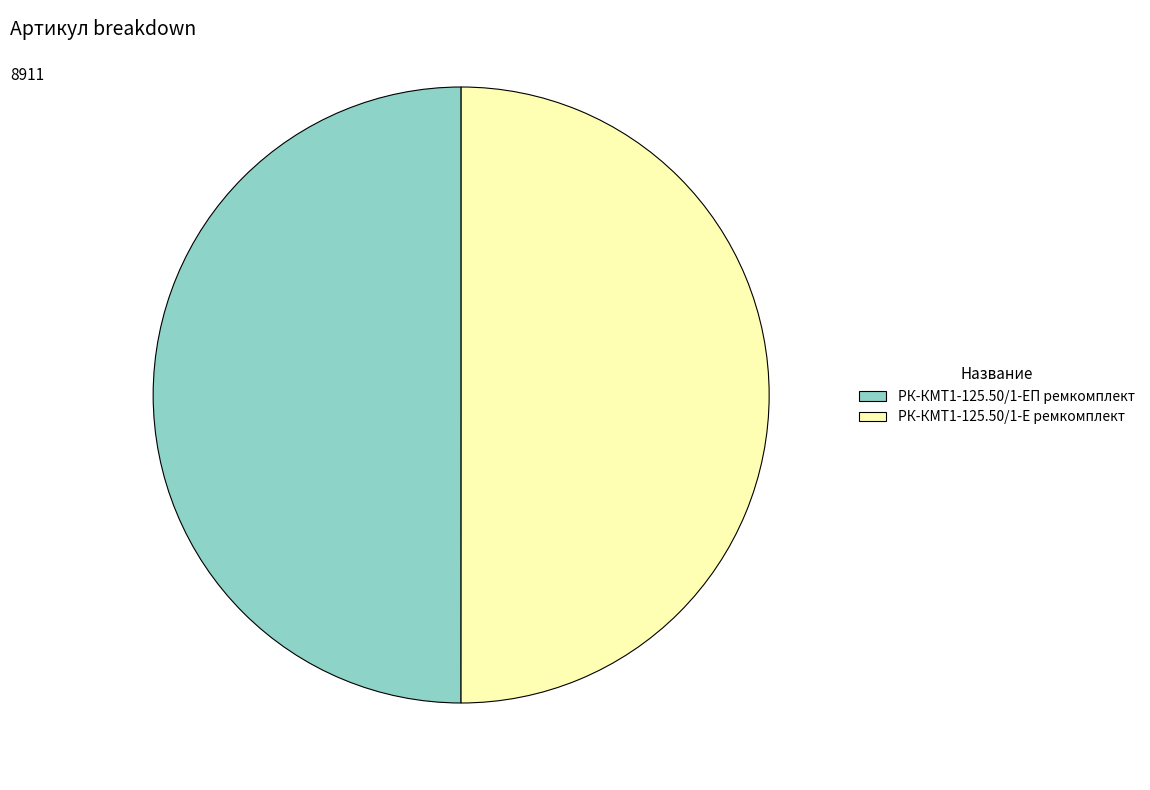

Is the sum of РК-КМТ1-125.50/1-ЕП ремкомплект and РК-КМТ1-125.50/1-Е ремкомплект greater than half?

Yes